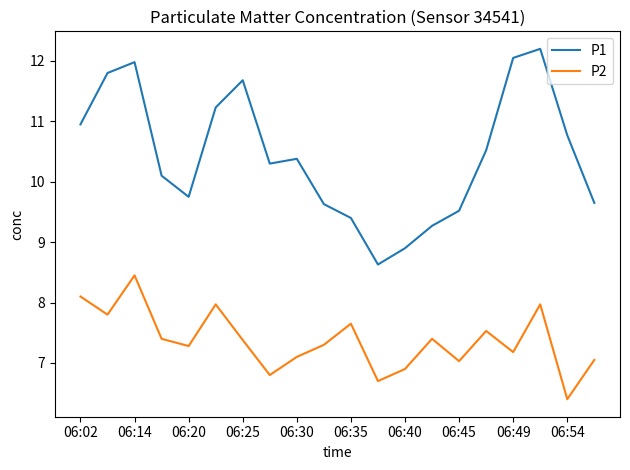

Which series has the largest total across all categories?

P1